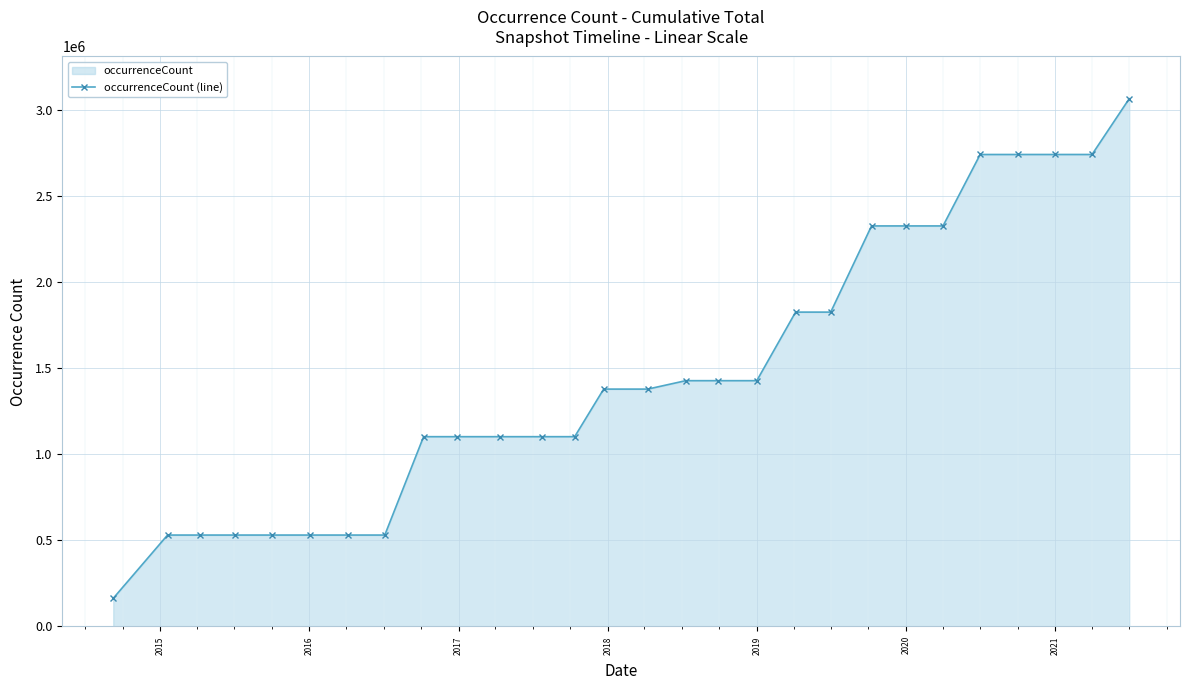

What is the smallest value displayed?

163199